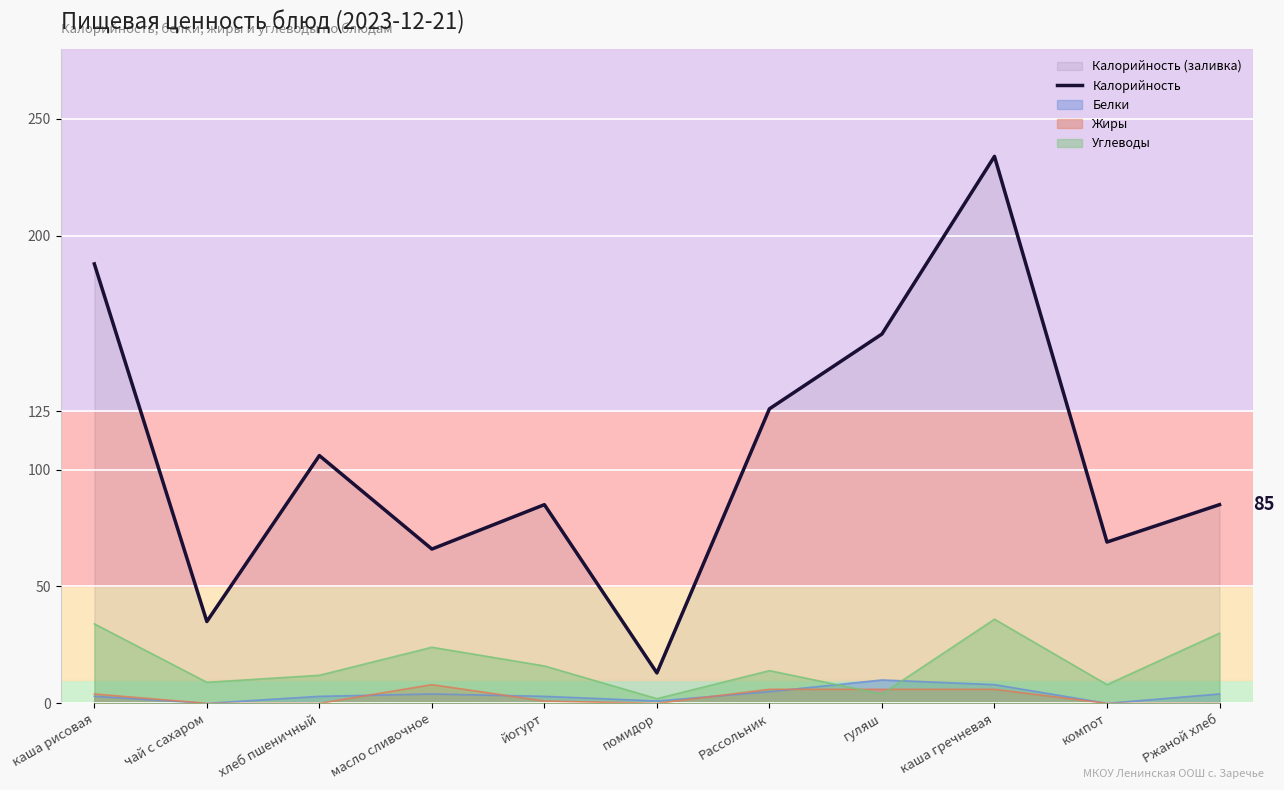

True or false: there are more than 2 points higher than both neighbors.

True